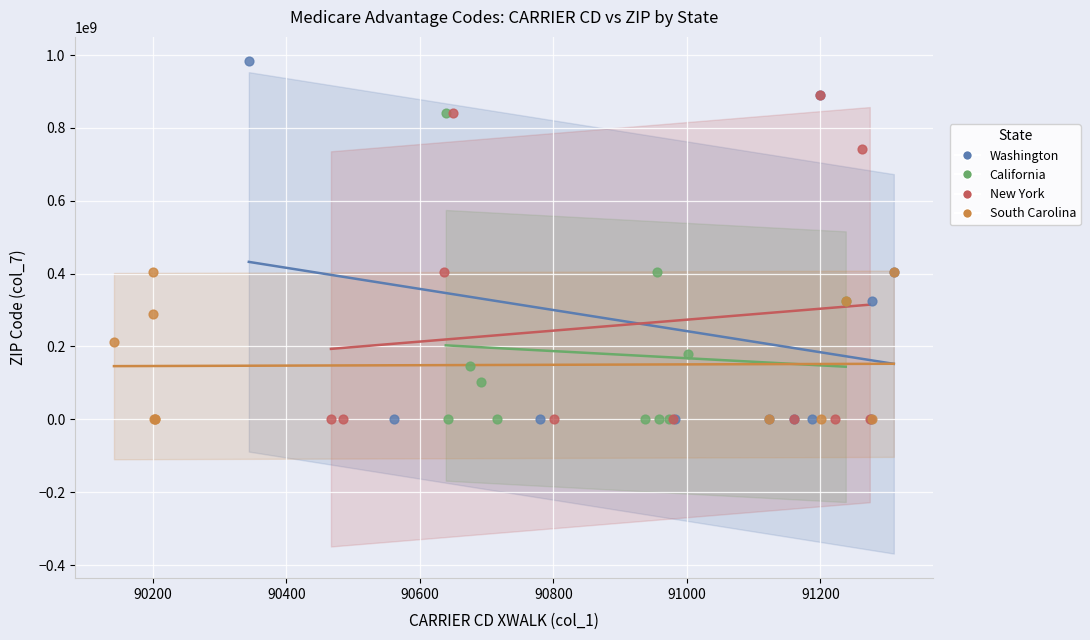

Which series has the widest spread of Y values?

Washington